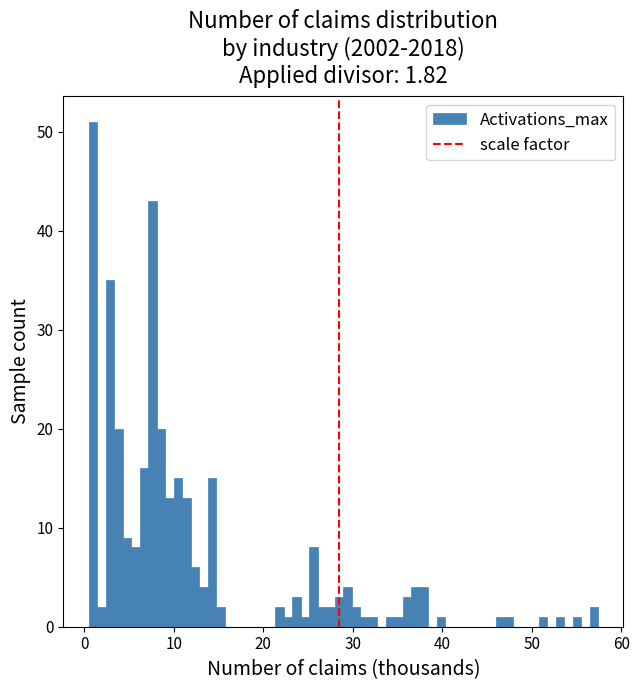

Read against the x-axis, roughly where is the centre of the tallest bar?

1